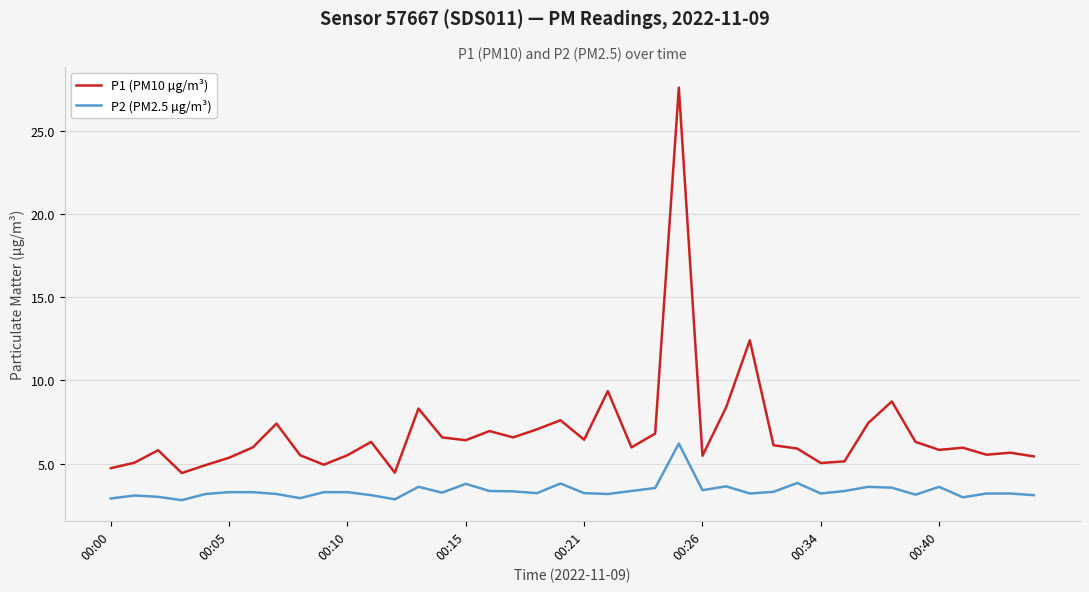

Which series has the widest spread of values?

P1 (PM10 µg/m³)